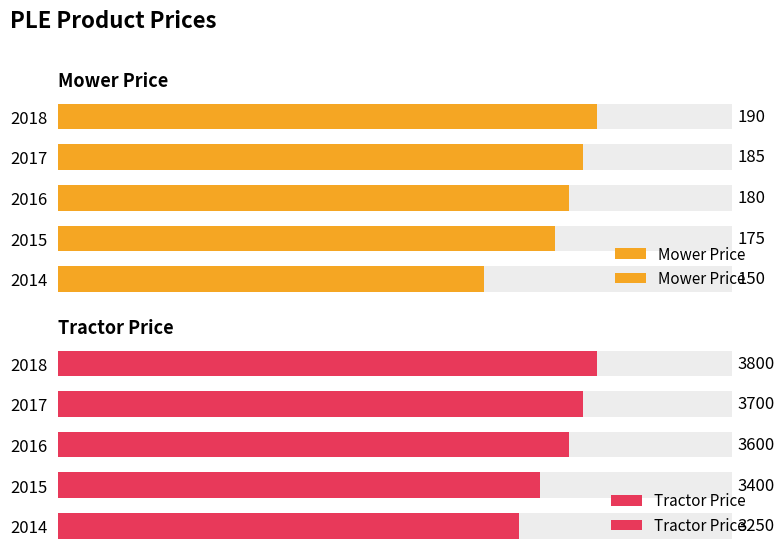

Which series has the largest total across all categories?

Tractor Price